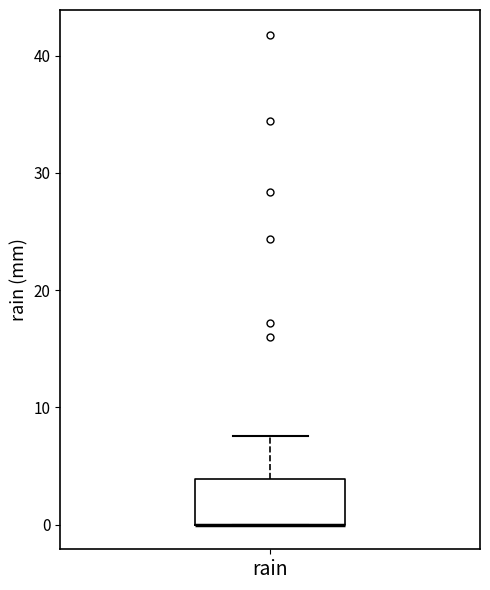

Transcribe this box plot: give where the median line is, the range the box spans, and where the two whiskers end, as read against the y-axis. The values are not printed on the chart, so give them approximately, as read against the axis.

median 0 (drawn on the box's lower edge), box 0 to 4, whiskers 0 to 8